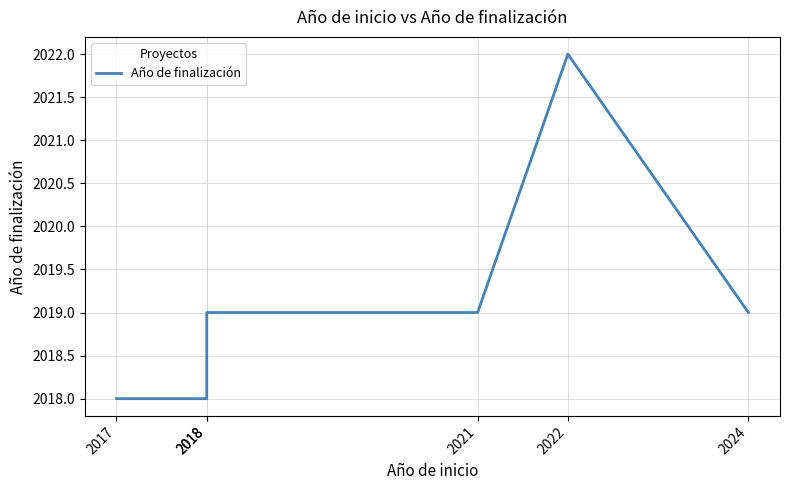

The chart shows a value of 2018 at 2018. True or false?

True